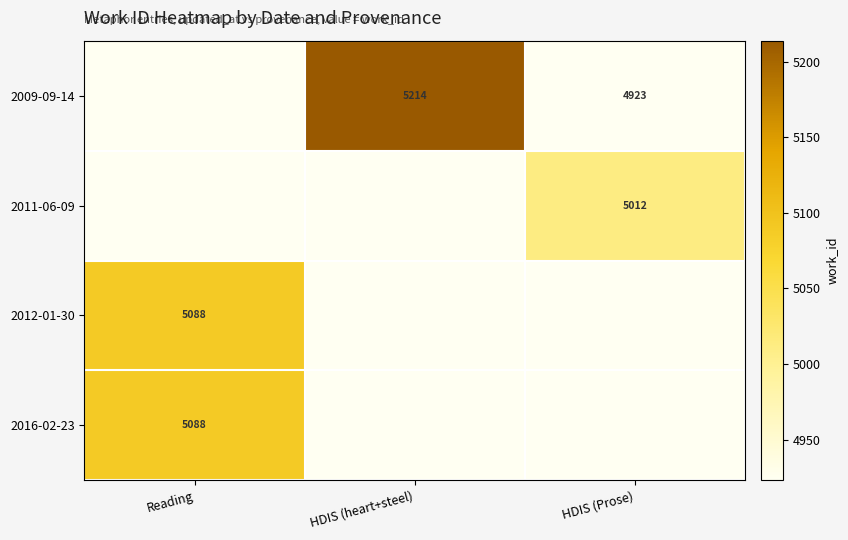

True or false: 2016-02-23 has a value of 5088 at Reading.

True